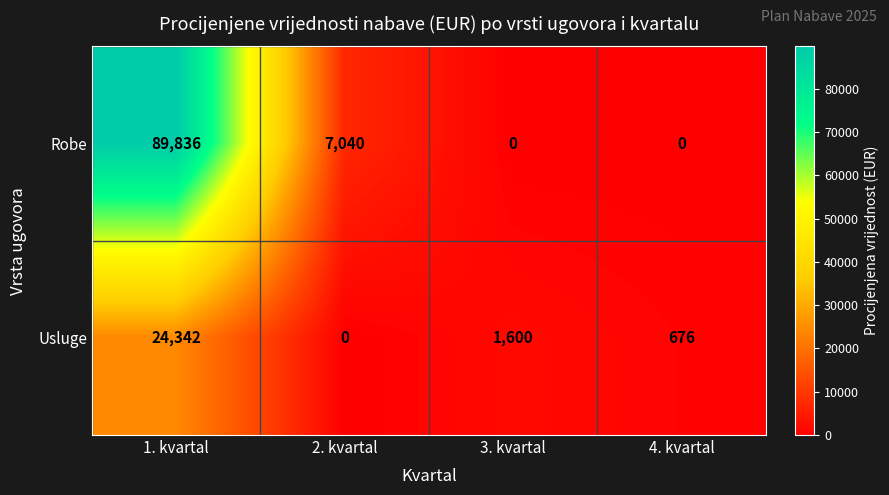

Which label corresponds to the largest value in the chart?

1. kvartal